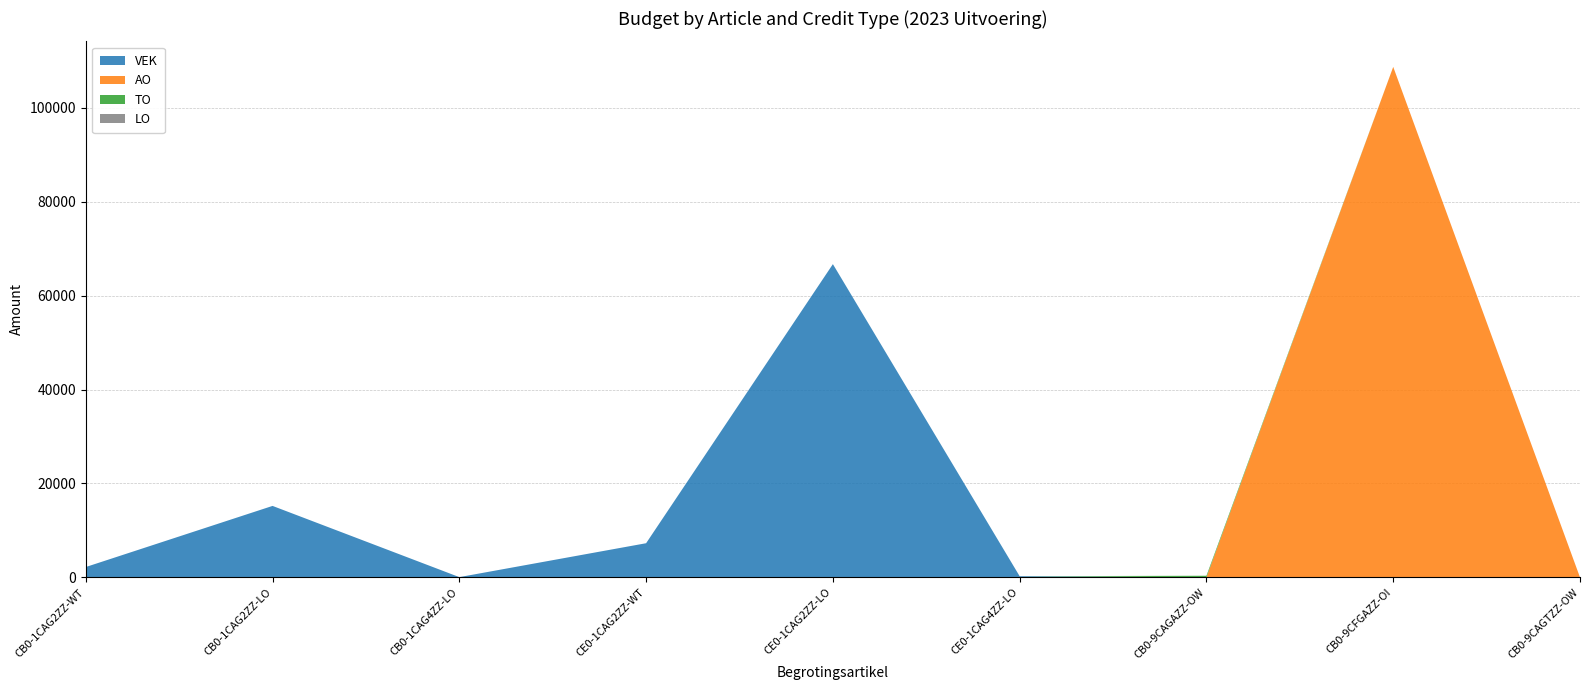

Reading left to right, what are all the values shown in this chart?

VEK: CB0-1CAG2ZZ-WT=2201	CB0-1CAG2ZZ-LO=15214	CB0-1CAG4ZZ-LO=52	CE0-1CAG2ZZ-WT=7269	CE0-1CAG2ZZ-LO=66695	CE0-1CAG4ZZ-LO=242	CB0-9CAGAZZ-OW=0	CB0-9CFGAZZ-OI=0	CB0-9CAGTZZ-OW=0
AO: CB0-1CAG2ZZ-WT=0	CB0-1CAG2ZZ-LO=0	CB0-1CAG4ZZ-LO=0	CE0-1CAG2ZZ-WT=0	CE0-1CAG2ZZ-LO=0	CE0-1CAG4ZZ-LO=0	CB0-9CAGAZZ-OW=15	CB0-9CFGAZZ-OI=108696	CB0-9CAGTZZ-OW=0
TO: CB0-1CAG2ZZ-WT=0	CB0-1CAG2ZZ-LO=0	CB0-1CAG4ZZ-LO=0	CE0-1CAG2ZZ-WT=0	CE0-1CAG2ZZ-LO=0	CE0-1CAG4ZZ-LO=0	CB0-9CAGAZZ-OW=329	CB0-9CFGAZZ-OI=0	CB0-9CAGTZZ-OW=0
LO: CB0-1CAG2ZZ-WT=0	CB0-1CAG2ZZ-LO=0	CB0-1CAG4ZZ-LO=0	CE0-1CAG2ZZ-WT=0	CE0-1CAG2ZZ-LO=0	CE0-1CAG4ZZ-LO=0	CB0-9CAGAZZ-OW=0	CB0-9CFGAZZ-OI=0	CB0-9CAGTZZ-OW=0